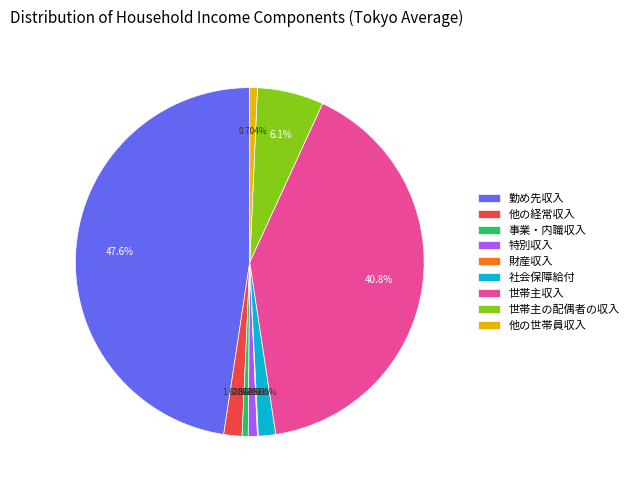

True or false: 特別収入 accounts for 11% of the total.

False